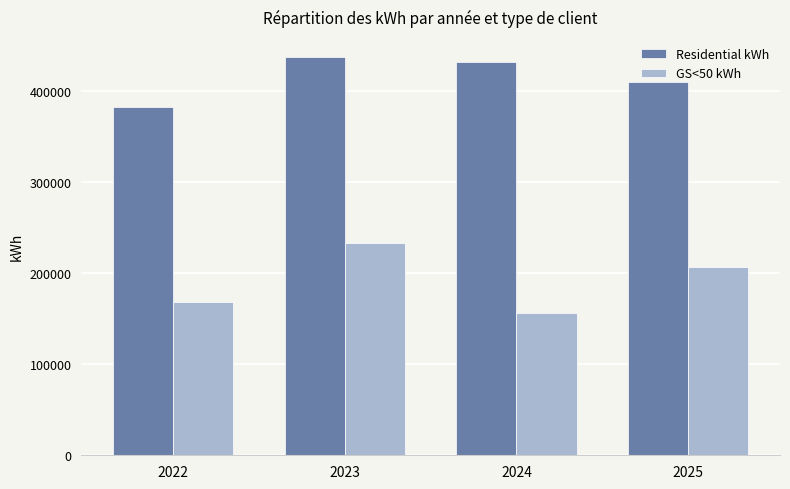

What is the total value across all series at 2023?

669819.4